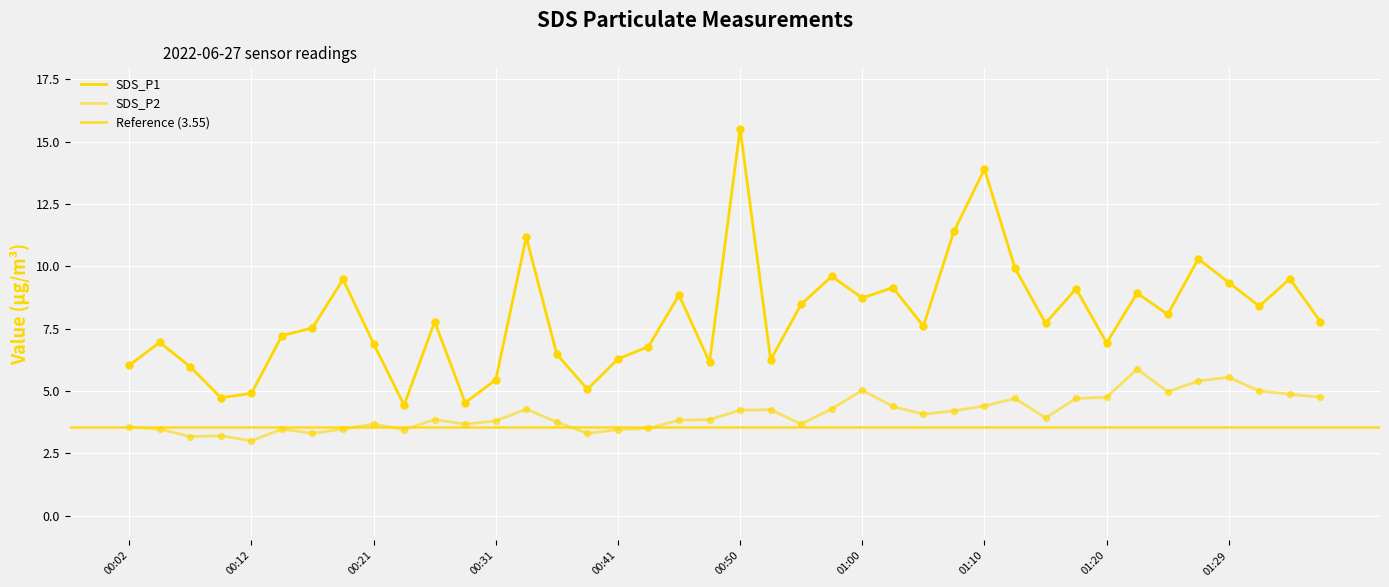

At how many categories does at least one series exceed 8?

18